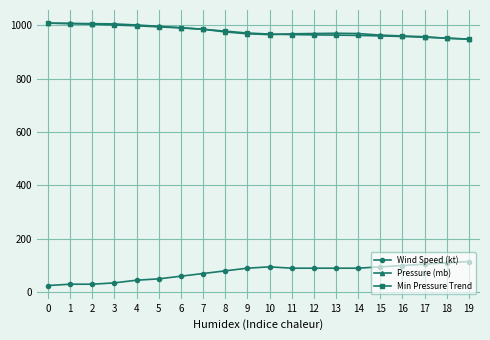

What is the difference between the maximum and minimum values in the Wind Speed (kt) series?

90